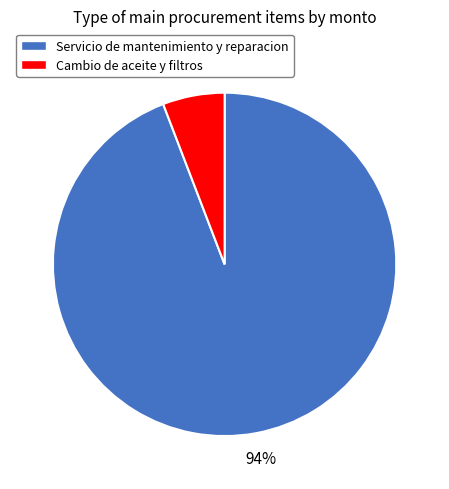

Is it true that Servicio de mantenimiento y reparacion is 94% of the pie?

True